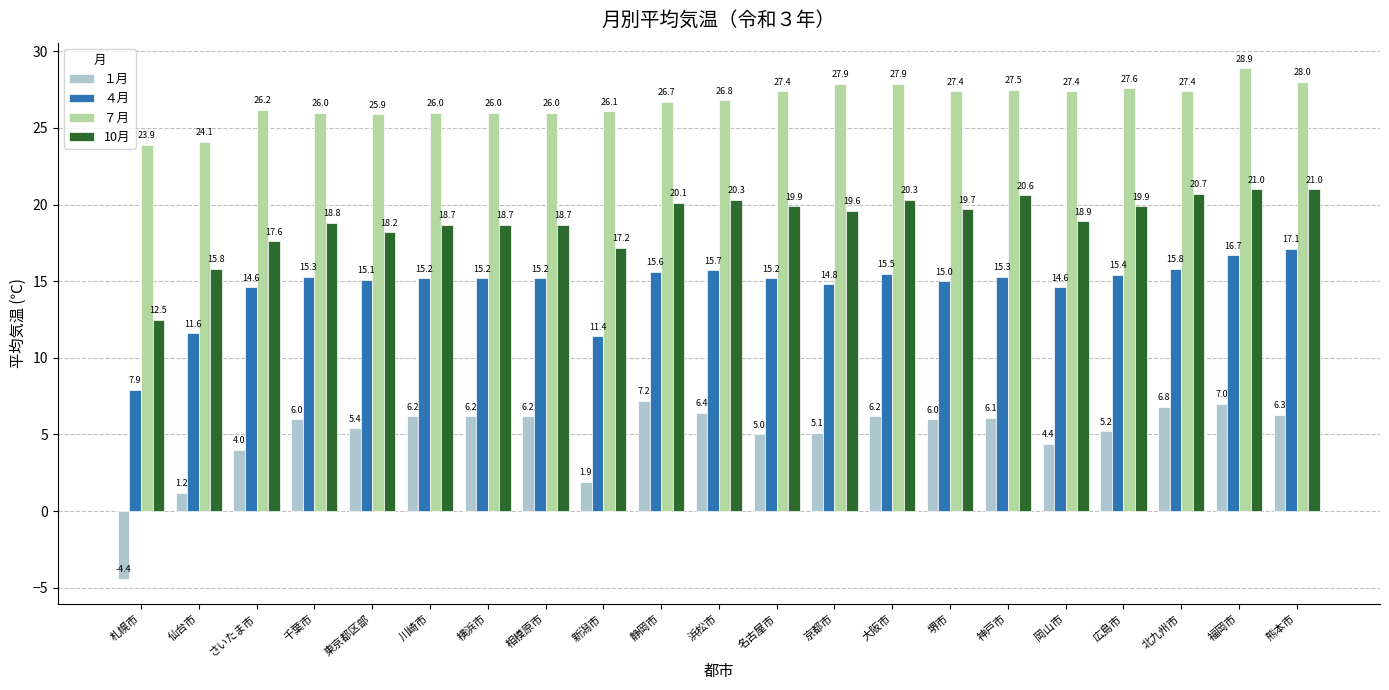

What are all the series names shown in the legend?

１月, ４月, ７月, 10月